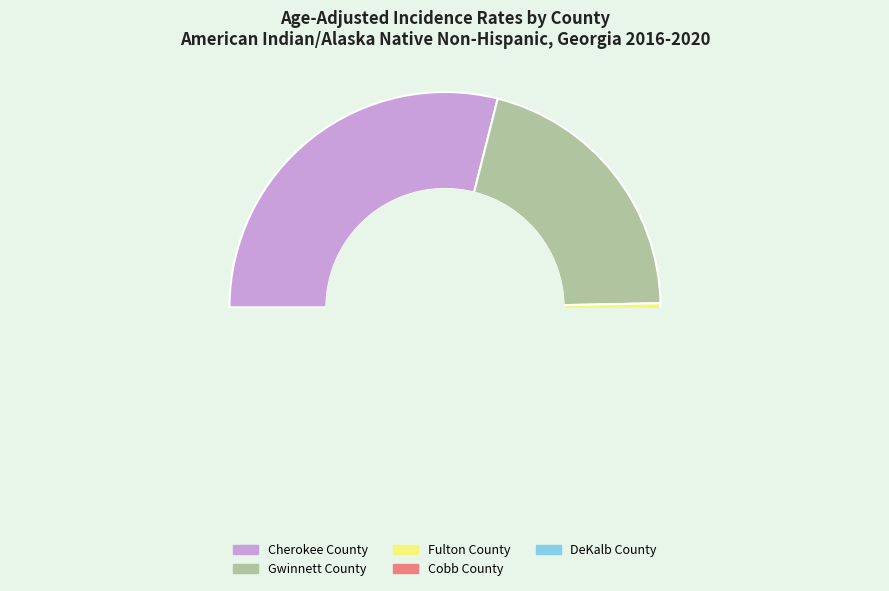

Is it true that Cherokee County is 44% of the pie?

False